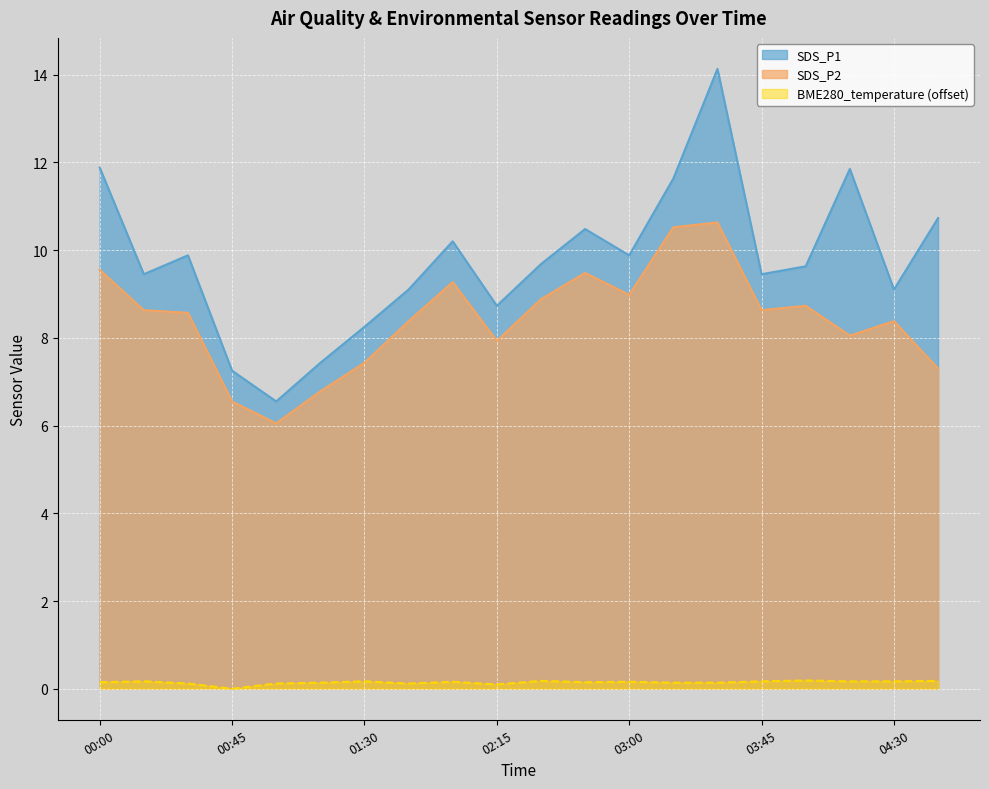

At which label does SDS_P1 reach its peak?

03:30